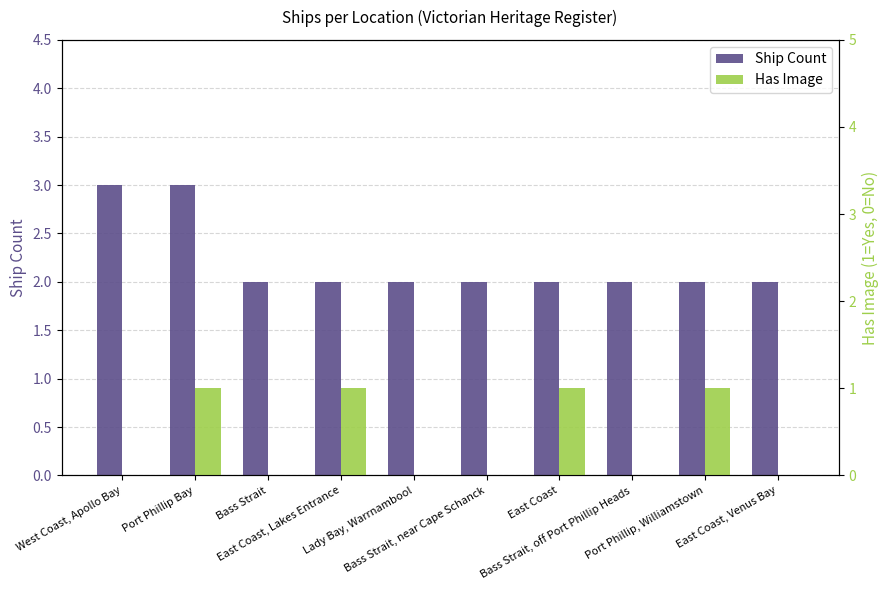

What position from the right is East Coast, Venus Bay?

1